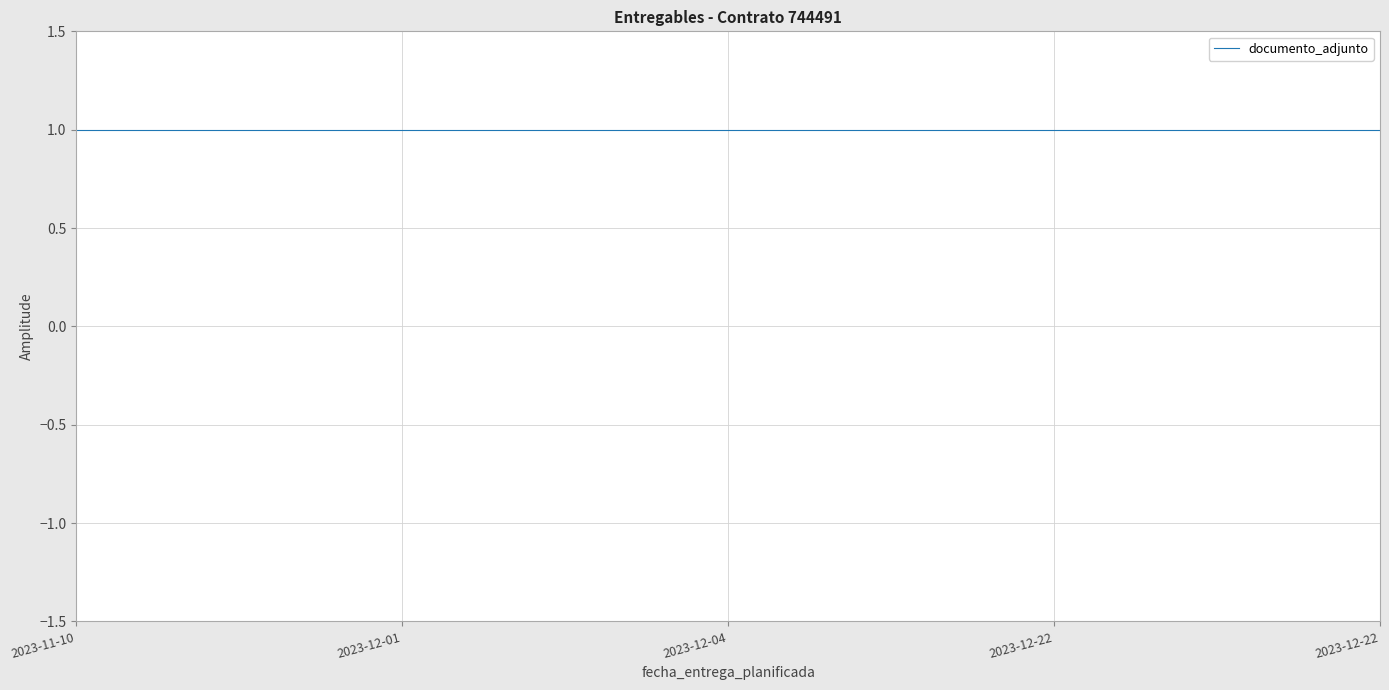

The value of documento_adjunto at 2023-11-10 is 2. True or false?

False